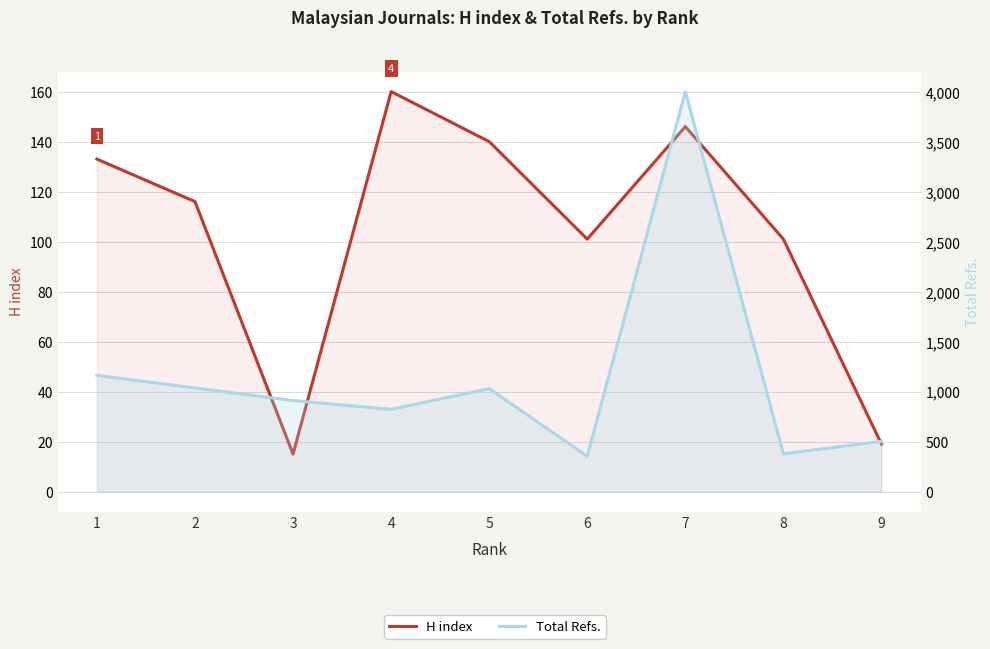

Rank the series by their maximum value, from highest to lowest.

Total Refs., H index